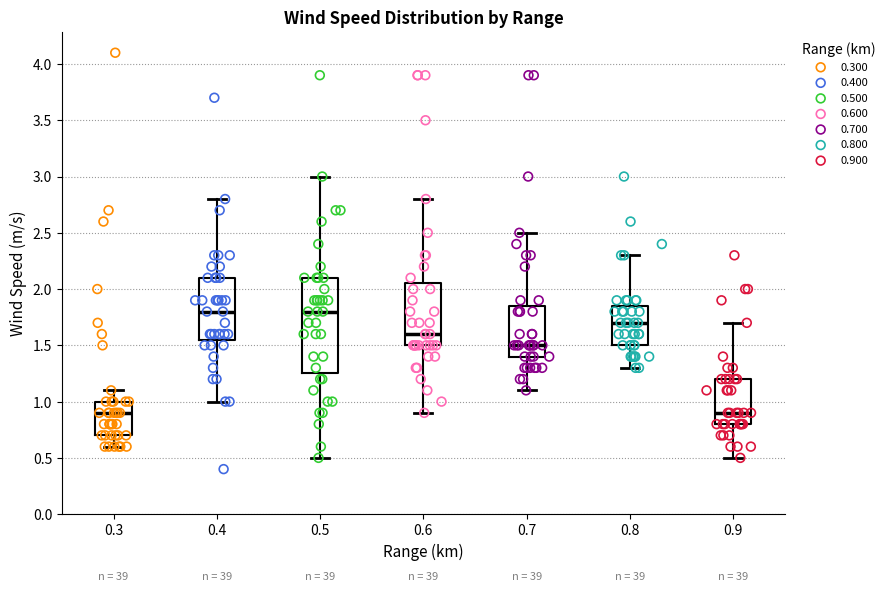

Reading left to right, read every box against the y-axis: the position of its median line, the range the box covers, and the ends of its whiskers. The values are not printed on the chart, so give them approximately, as read against the axis.

0.3: median 0.90, box 0.70 to 1.00, whiskers 0.60 to 1.10
0.4: median 1.80, box 1.55 to 2.10, whiskers 1.00 to 2.80
0.5: median 1.80, box 1.25 to 2.10, whiskers 0.50 to 3.00
0.6: median 1.60, box 1.50 to 2.05, whiskers 0.90 to 2.80
0.7: median 1.50, box 1.40 to 1.85, whiskers 1.10 to 2.50
0.8: median 1.70, box 1.50 to 1.85, whiskers 1.30 to 2.30
0.9: median 0.90, box 0.80 to 1.20, whiskers 0.50 to 1.70